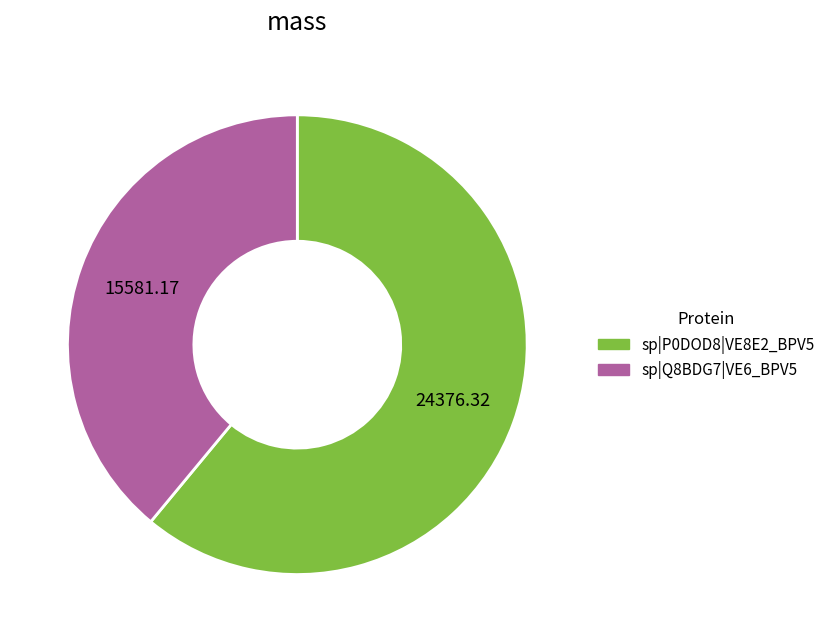

Is sp|Q8BDG7|VE6_BPV5 the majority of the pie?

No